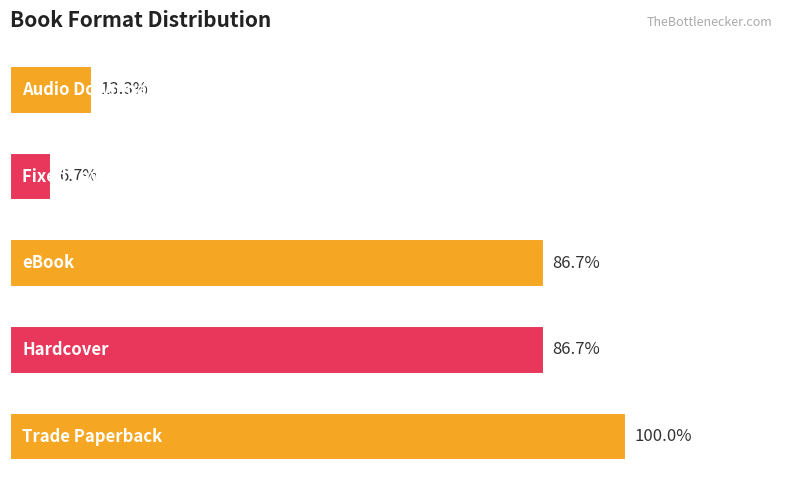

Does the chart contain any negative values?

No